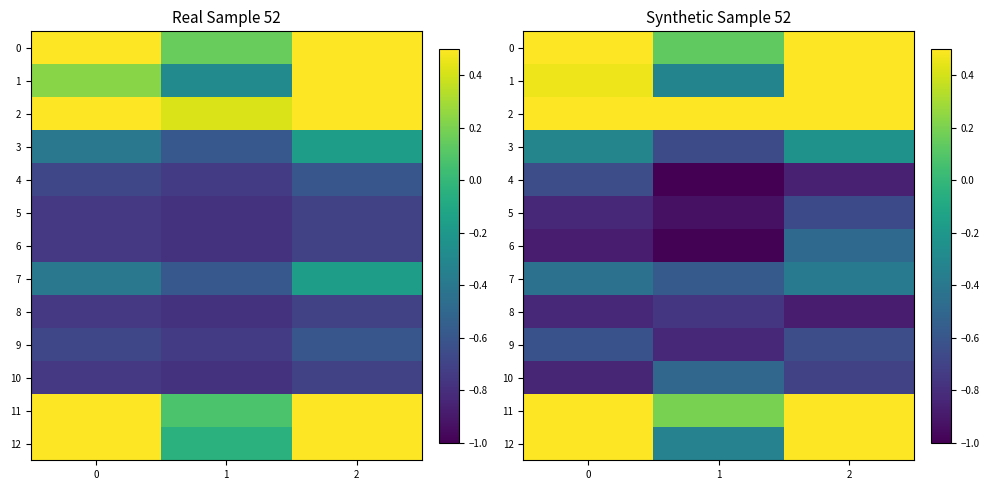

What is the total value across all series at 1?

-6.1